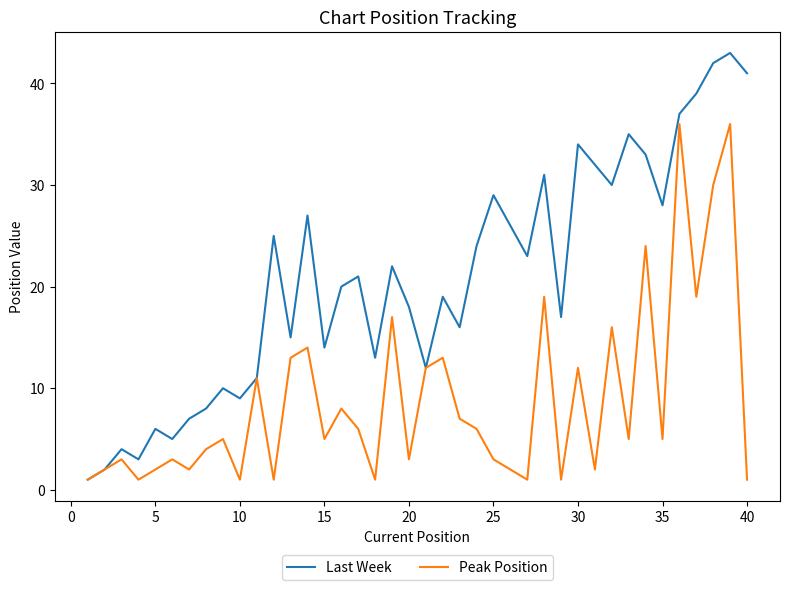

List the series in order of their peak value, lowest first.

Peak Position, Last Week